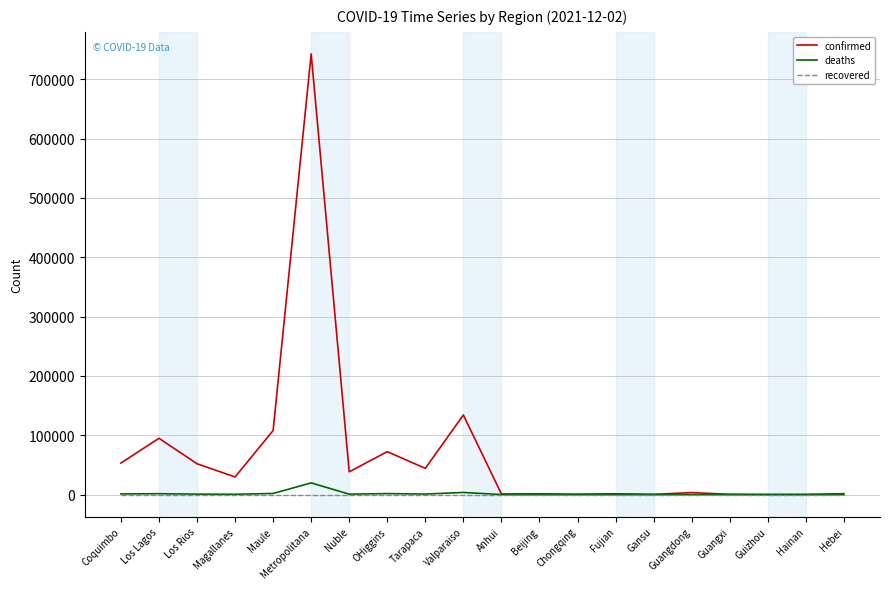

In confirmed, how many points are lower than both neighbors (excluding endpoints)?

7